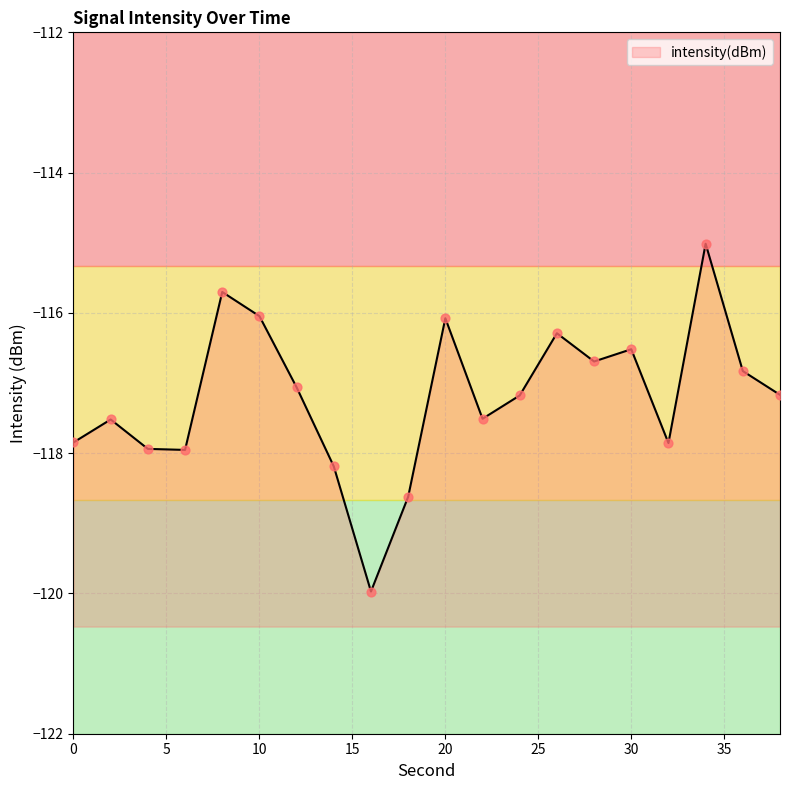

What is the change in value from 6 to 12?

+0.9